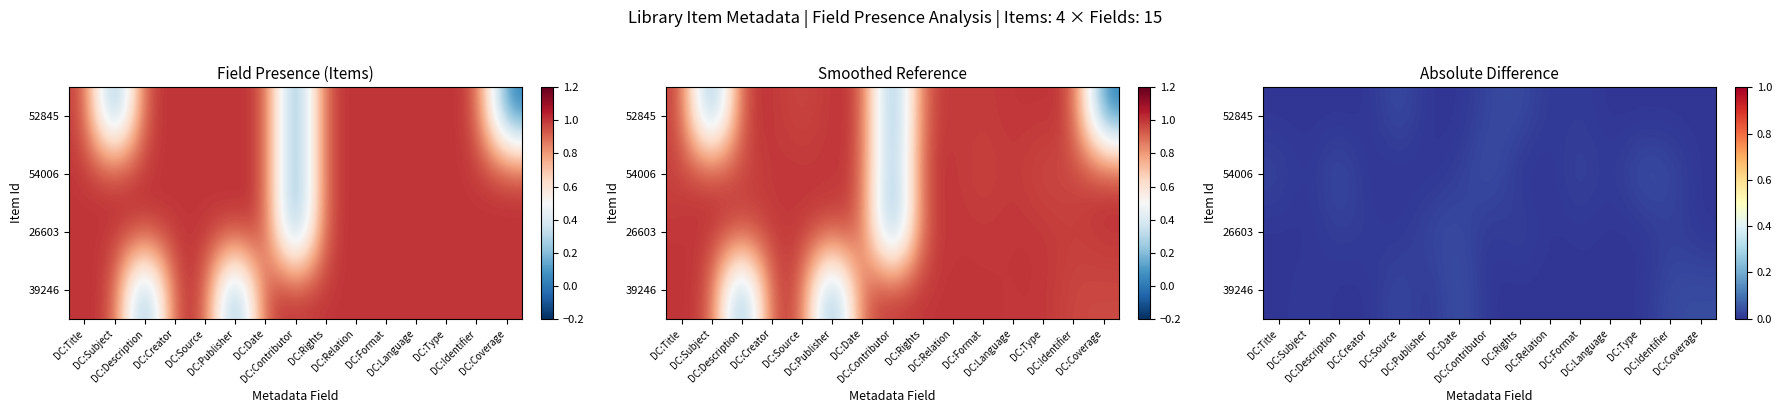

At DC:Identifier, list the series in order from largest to smallest.

39246, 54006, 26603, 52845